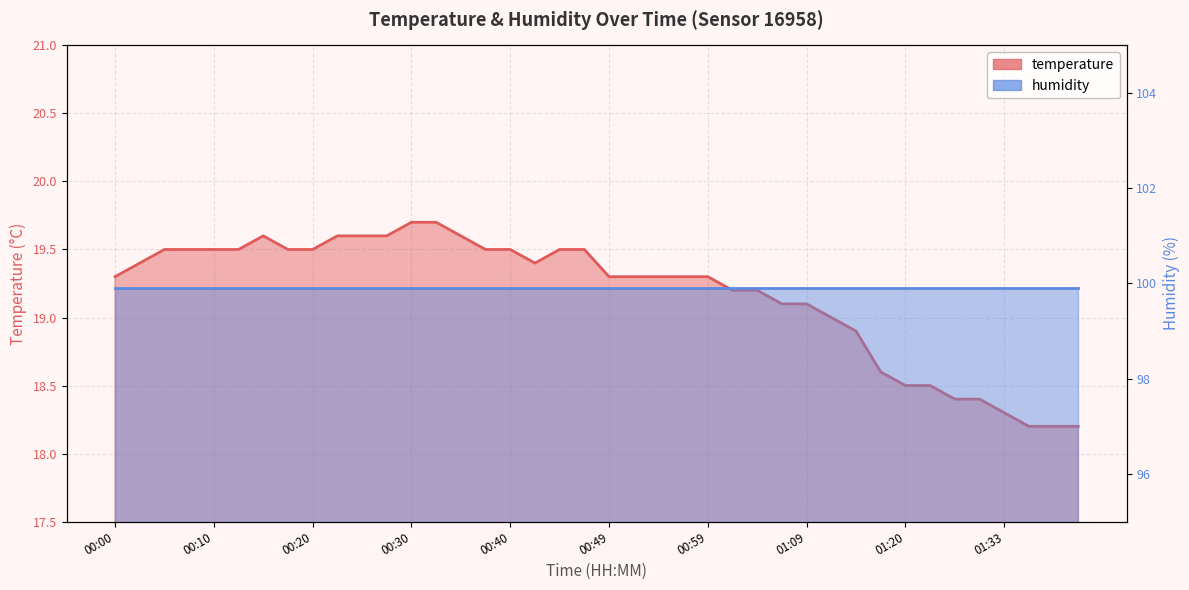

Does the chart have visible grid lines?

Yes